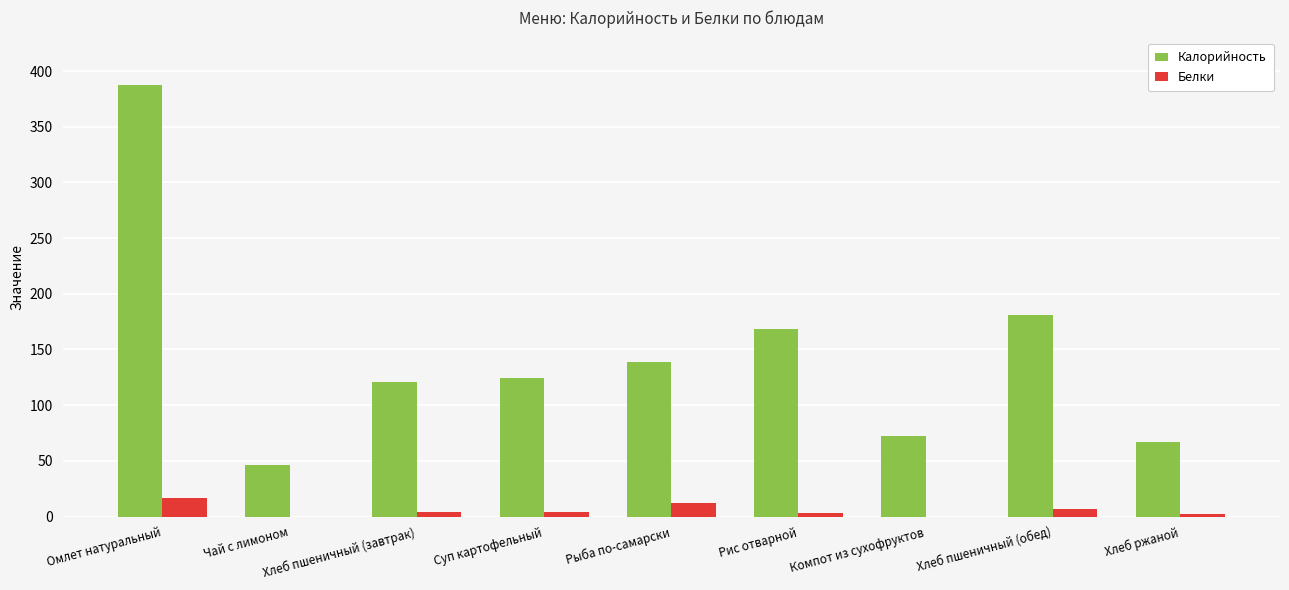

What is the sum of the Белки values at Рыба по-самарски and Омлет натуральный?

29